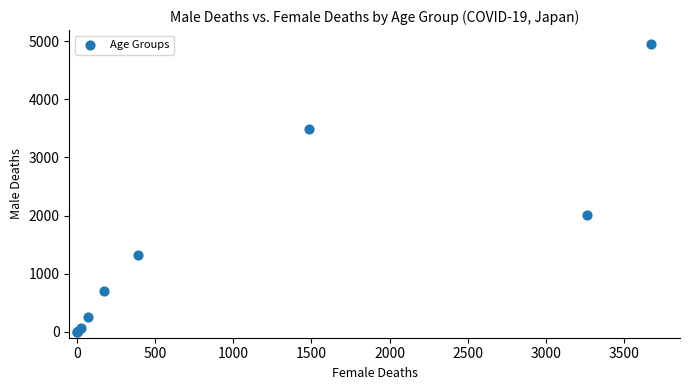

What Y value in the scatter plot is closest to 2472?

2014